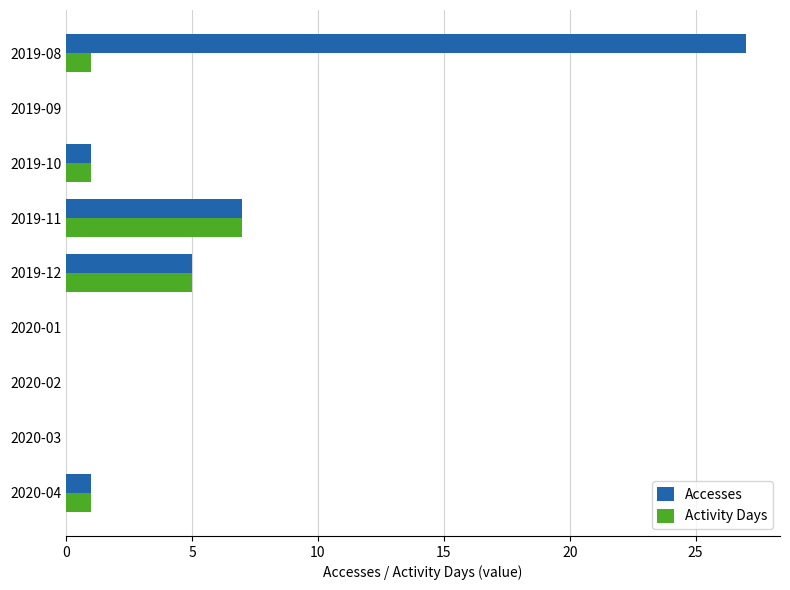

Which series has the largest total across all categories?

Accesses